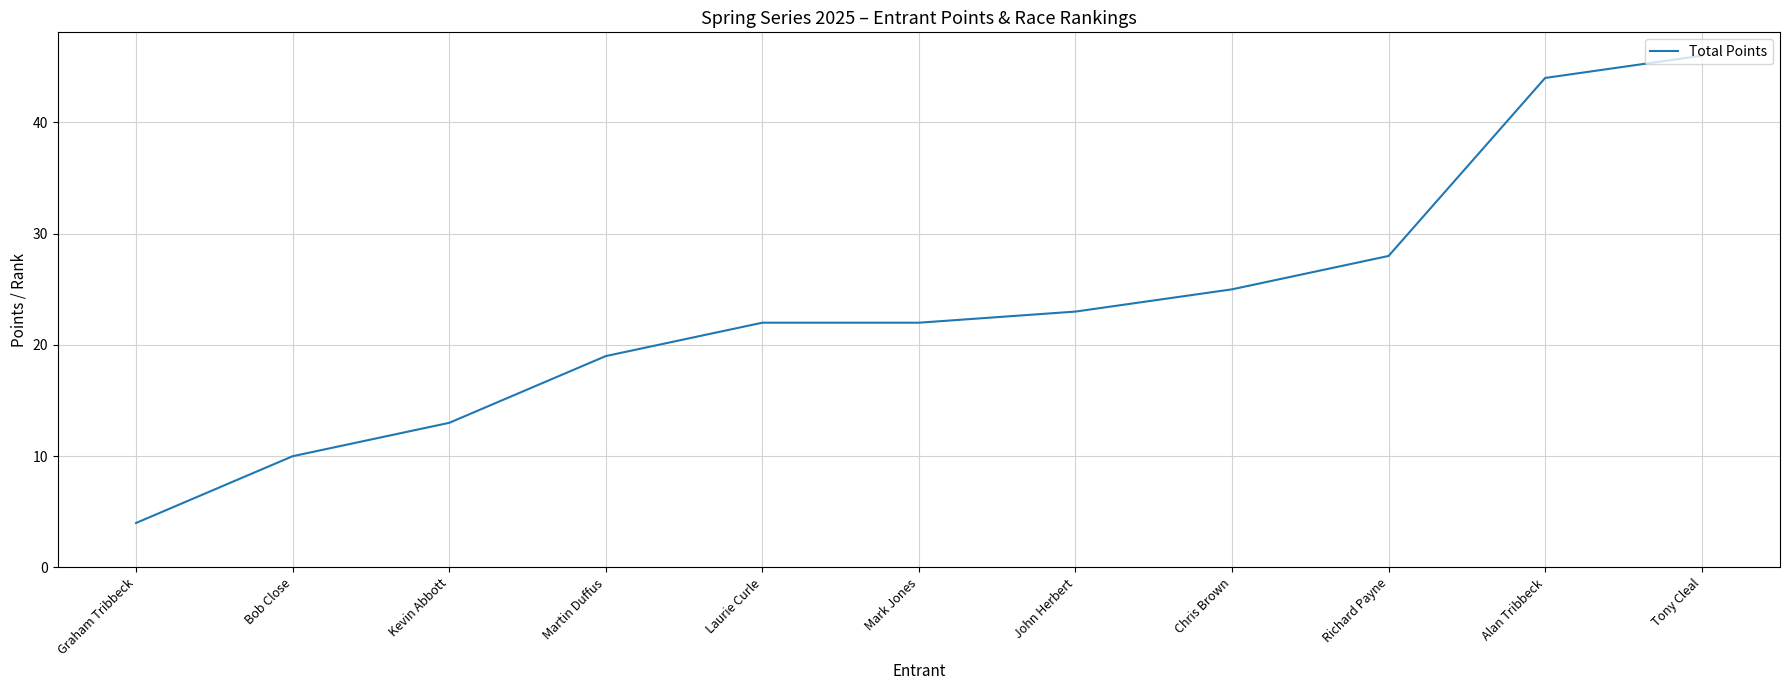

What is the difference between the maximum and minimum values?

42